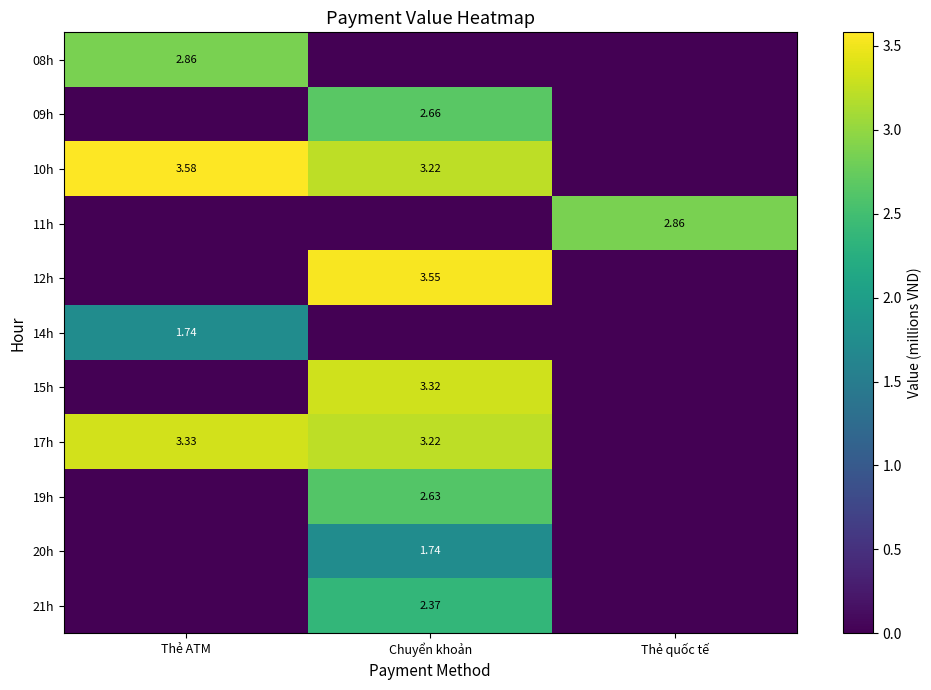

Is the value of 21h at Chuyển khoản greater than the value of 10h at Chuyển khoản?

No